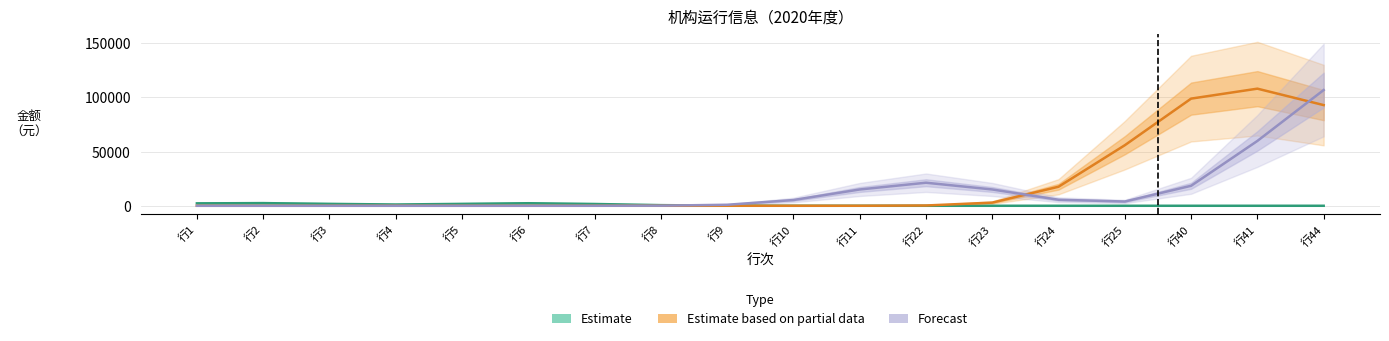

How many times do Estimate based on partial data and Forecast cross each other?

2